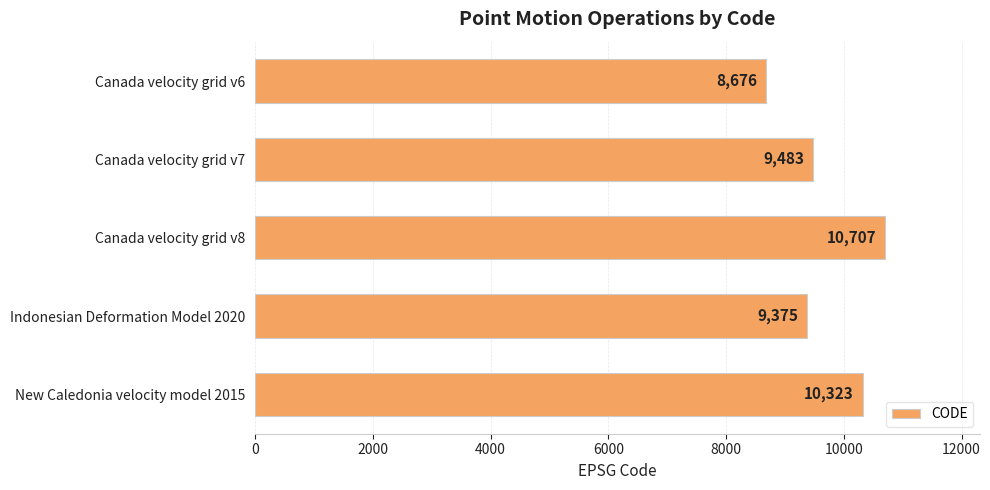

Rank the categories by value from lowest to highest.

Canada velocity grid v6, Indonesian Deformation Model 2020, Canada velocity grid v7, New Caledonia velocity model 2015, Canada velocity grid v8